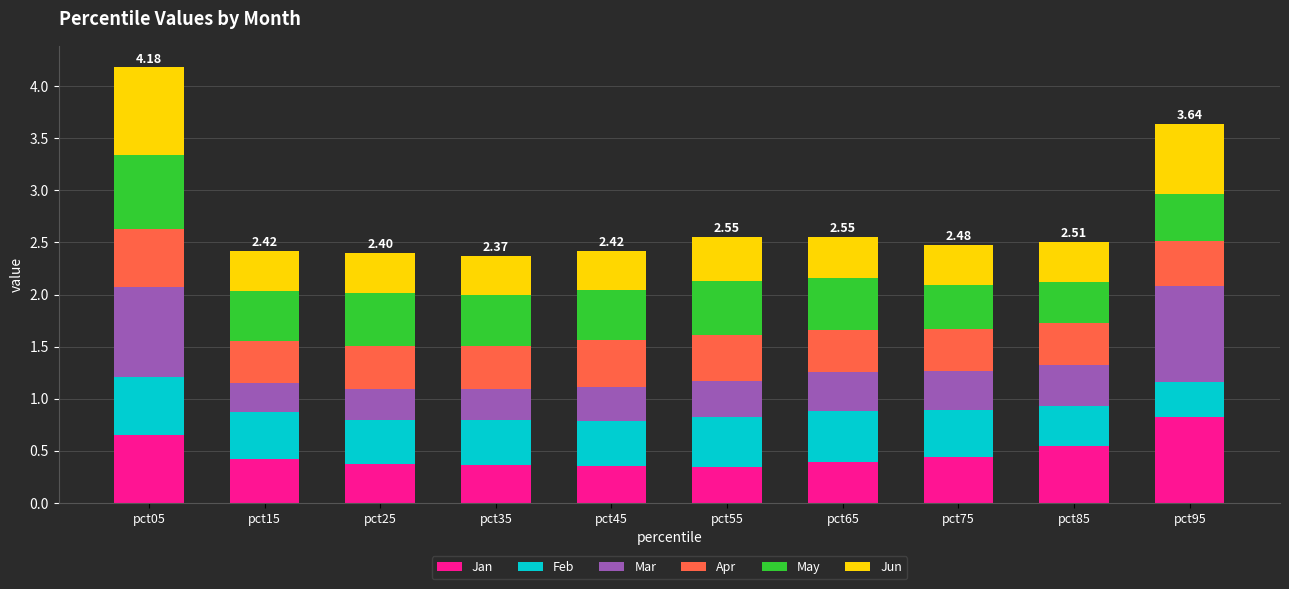

At which category is the sum across all series the highest?

pct05